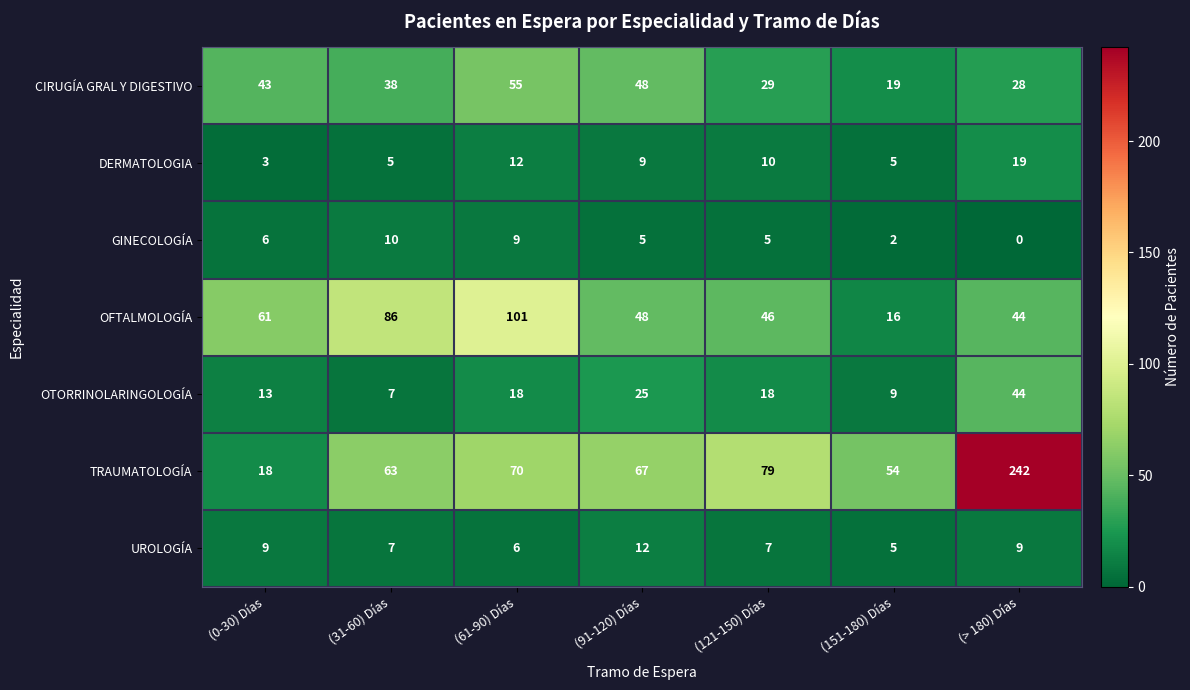

Which category has the lowest value across all series?

(> 180) Días